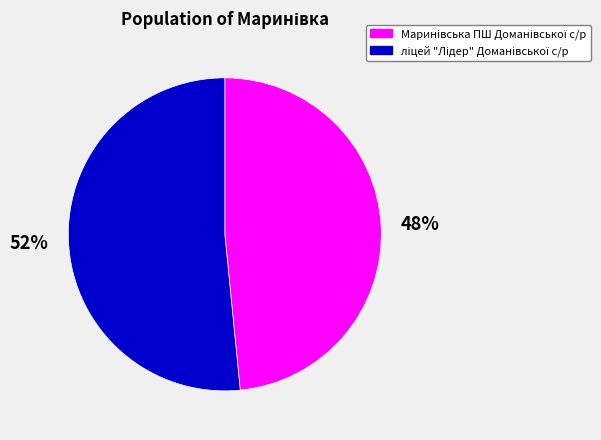

Is there any slice that represents more than half of the pie?

Yes